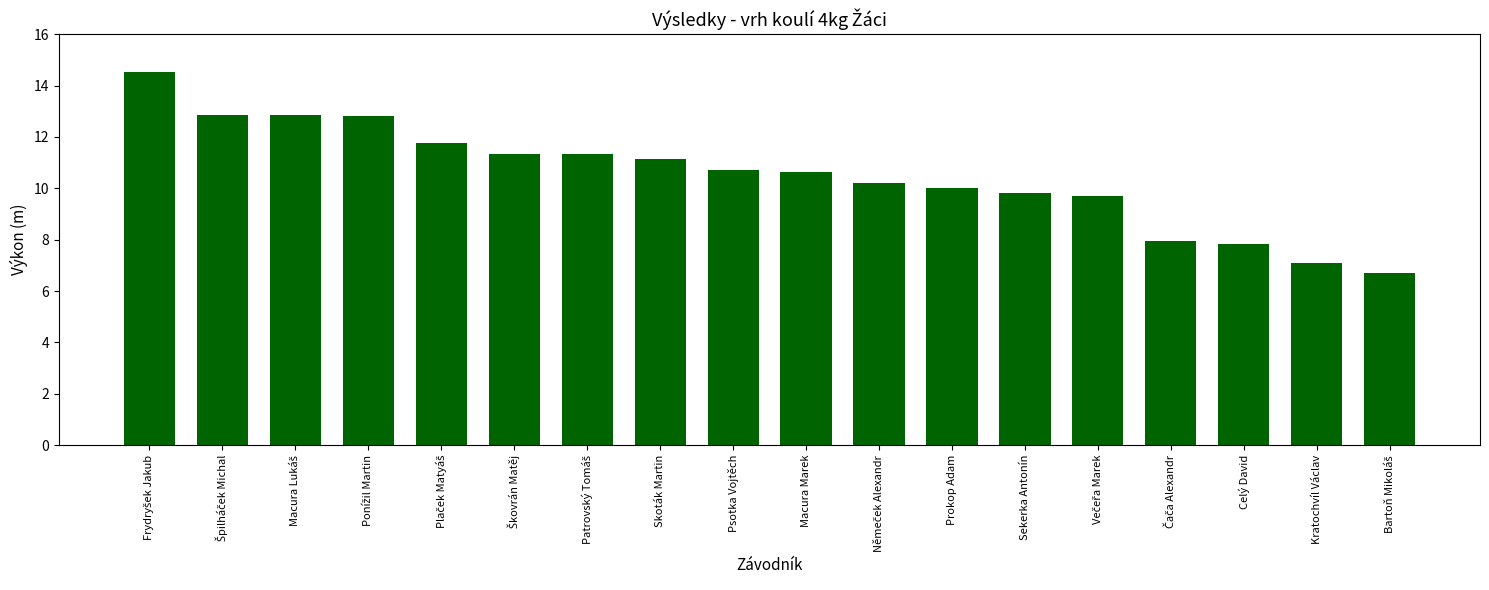

True or false: the data shows 4.6 at Skoták Martin.

False